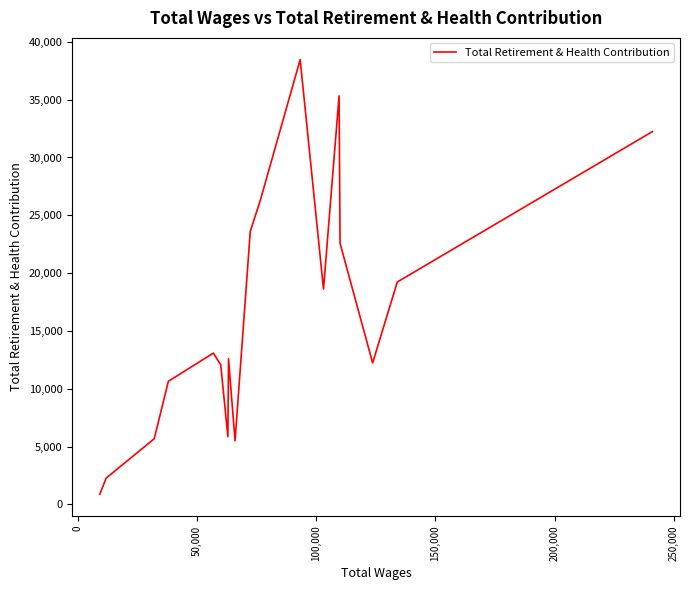

What is the smallest value displayed?

876